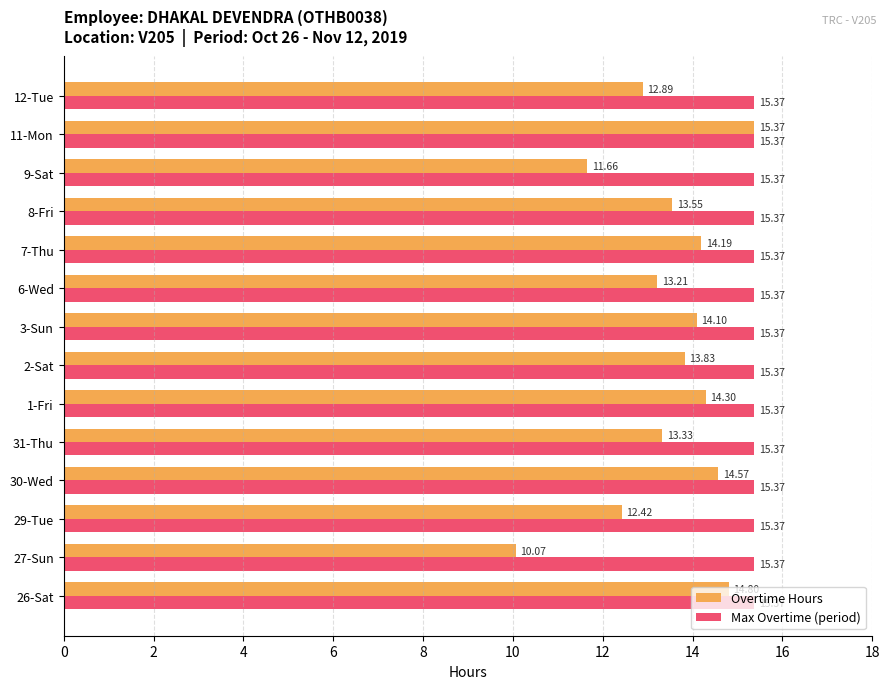

At which category is the sum across all series the highest?

11-Mon